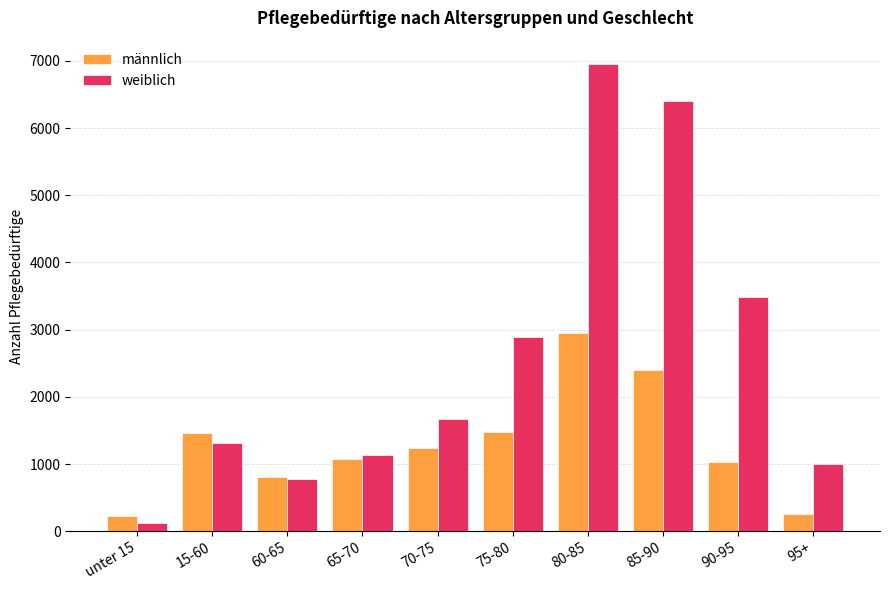

Which series has the largest range (max minus min)?

weiblich